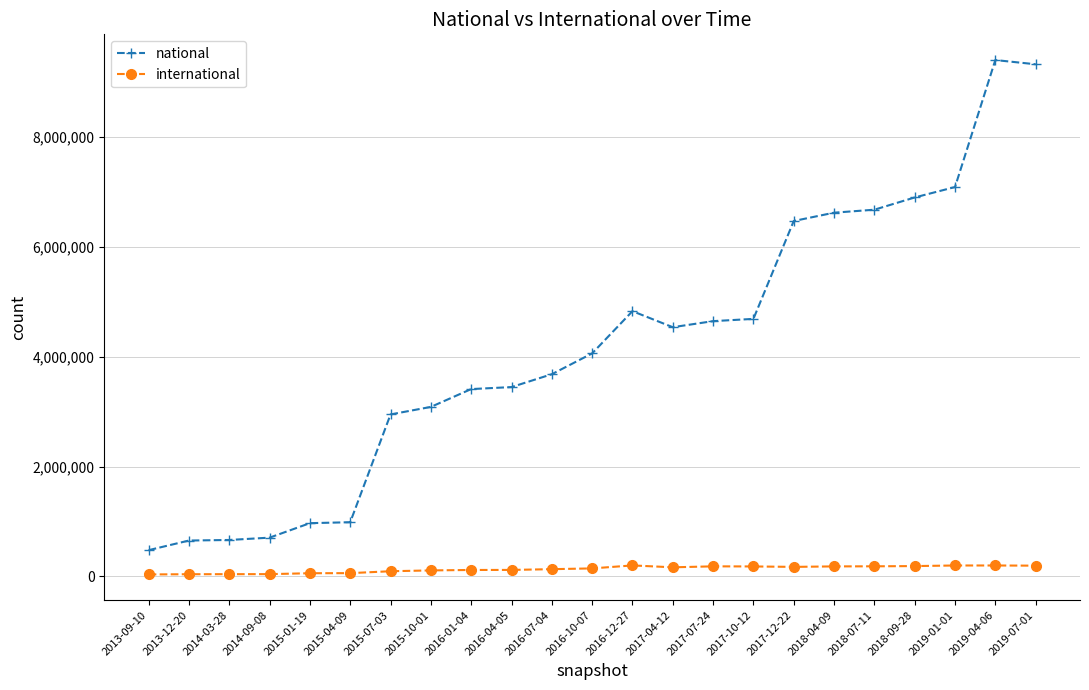

What position from the right is 2015-04-09?

18